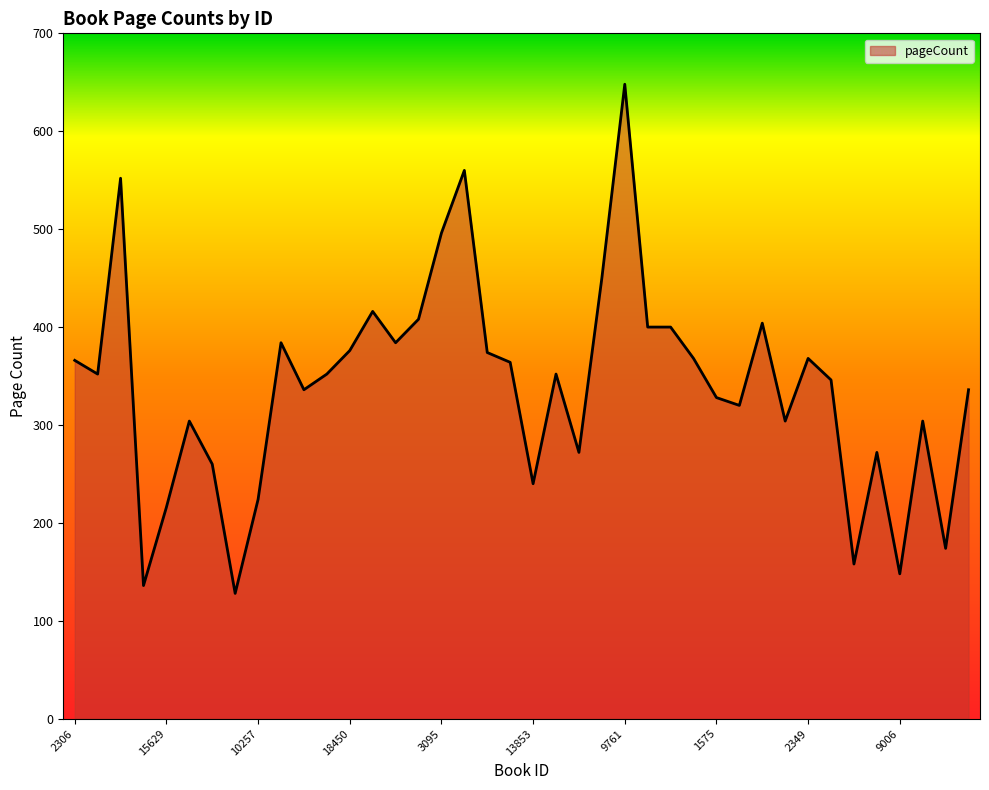

What is the minimum value shown in the chart?

128